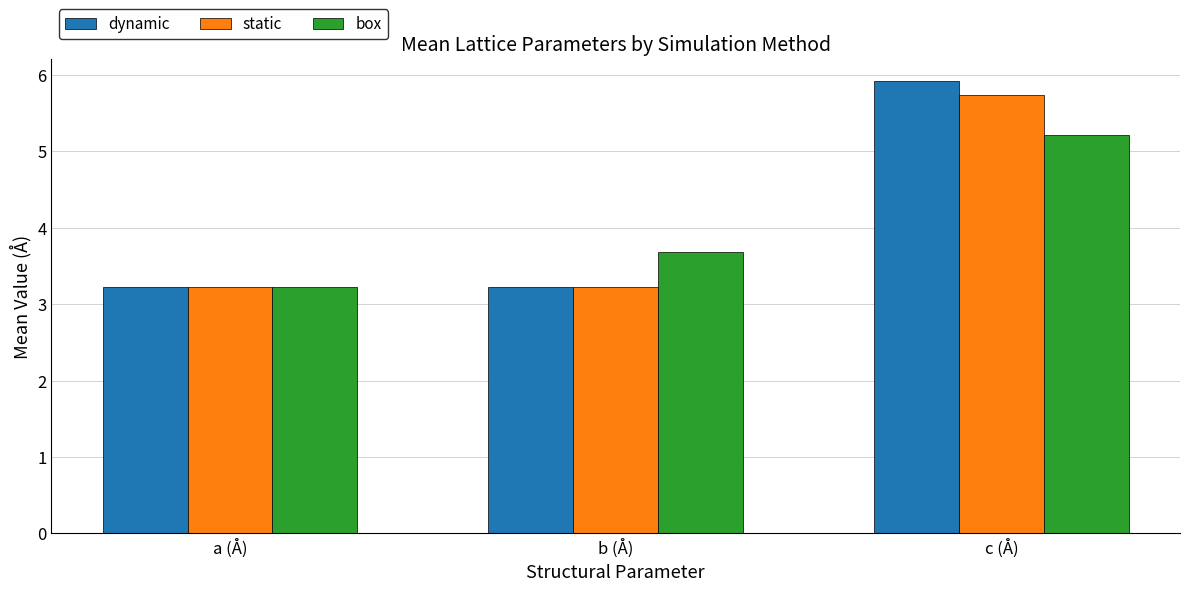

What is the difference between the static values at c (Å) and a (Å)?

2.5